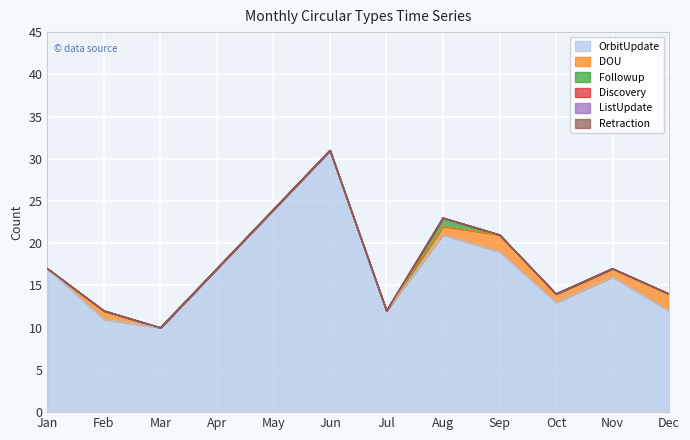

Where is Retraction nearest to the value 0?

Jan